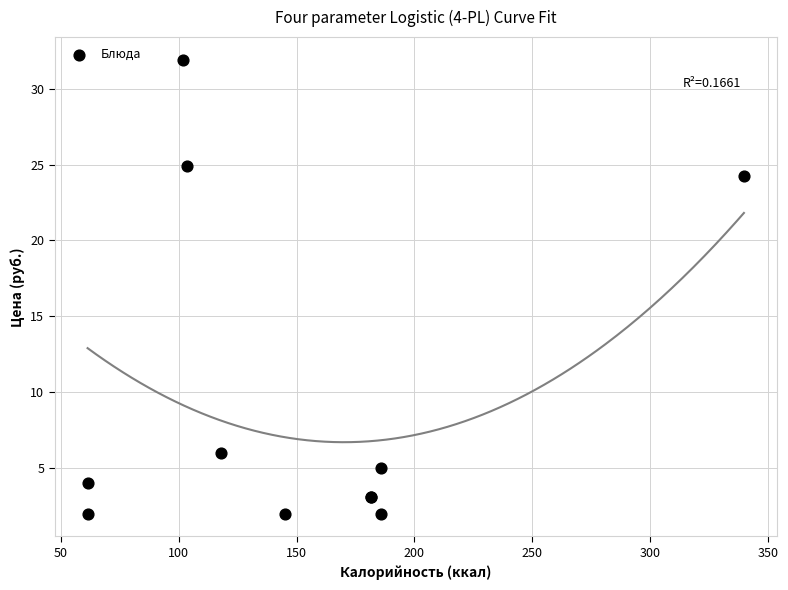

What Y value in the scatter plot is closest to 16?

24.2